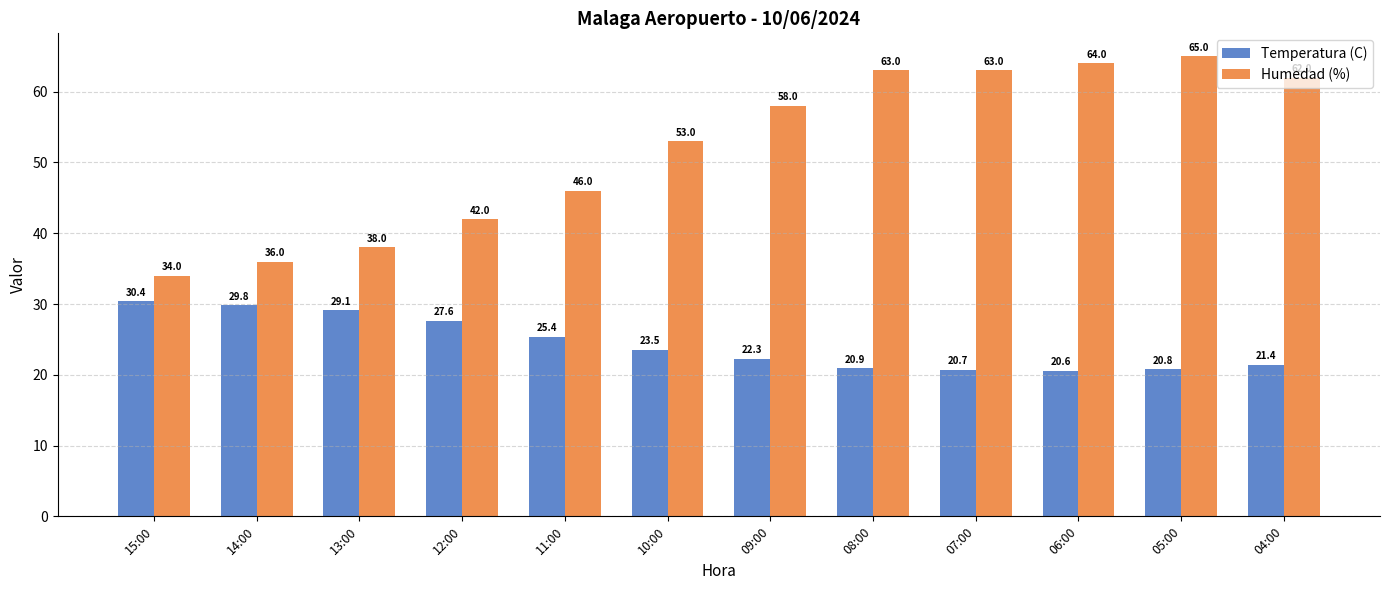

Count the number of data series in this chart.

2